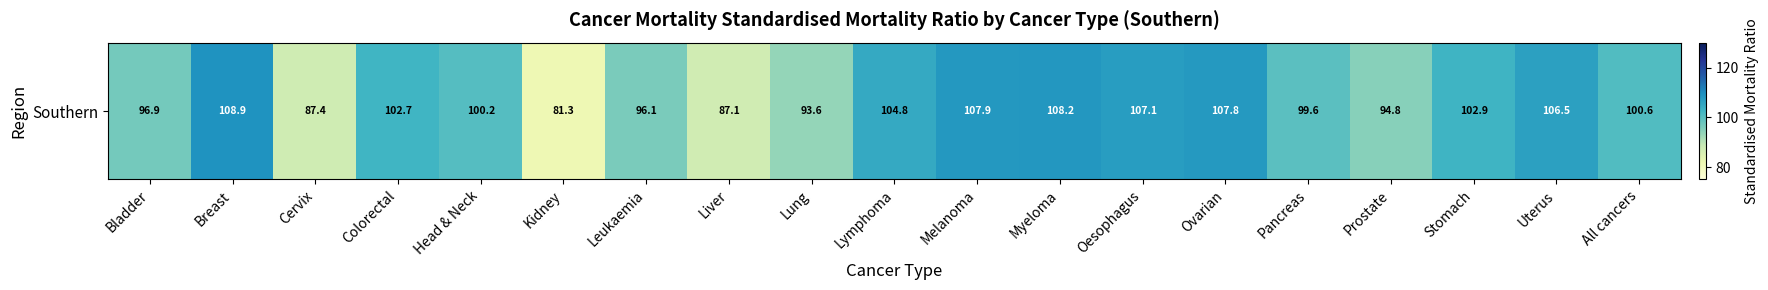

What is the sum of the values at Lymphoma and Liver?

191.9